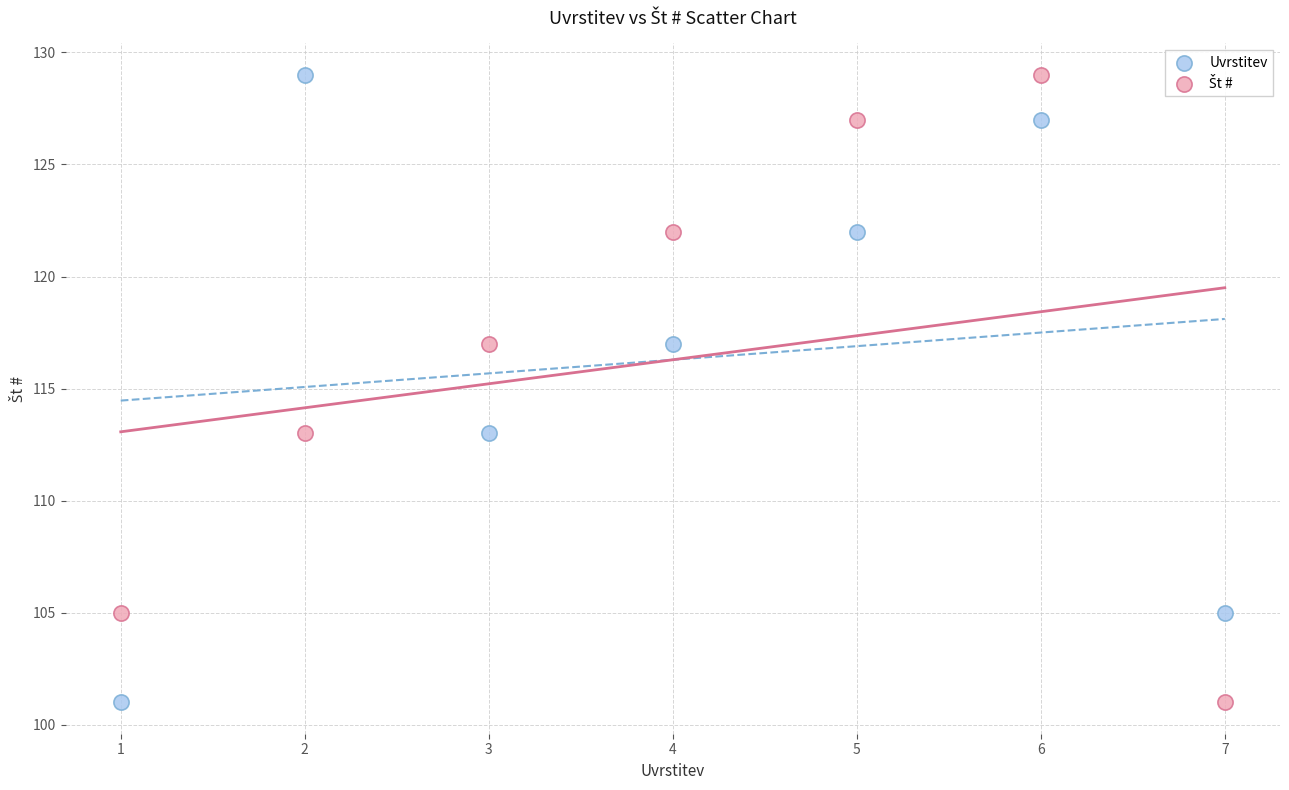

Across all data points, what is the range of X values (max minus min)?

6